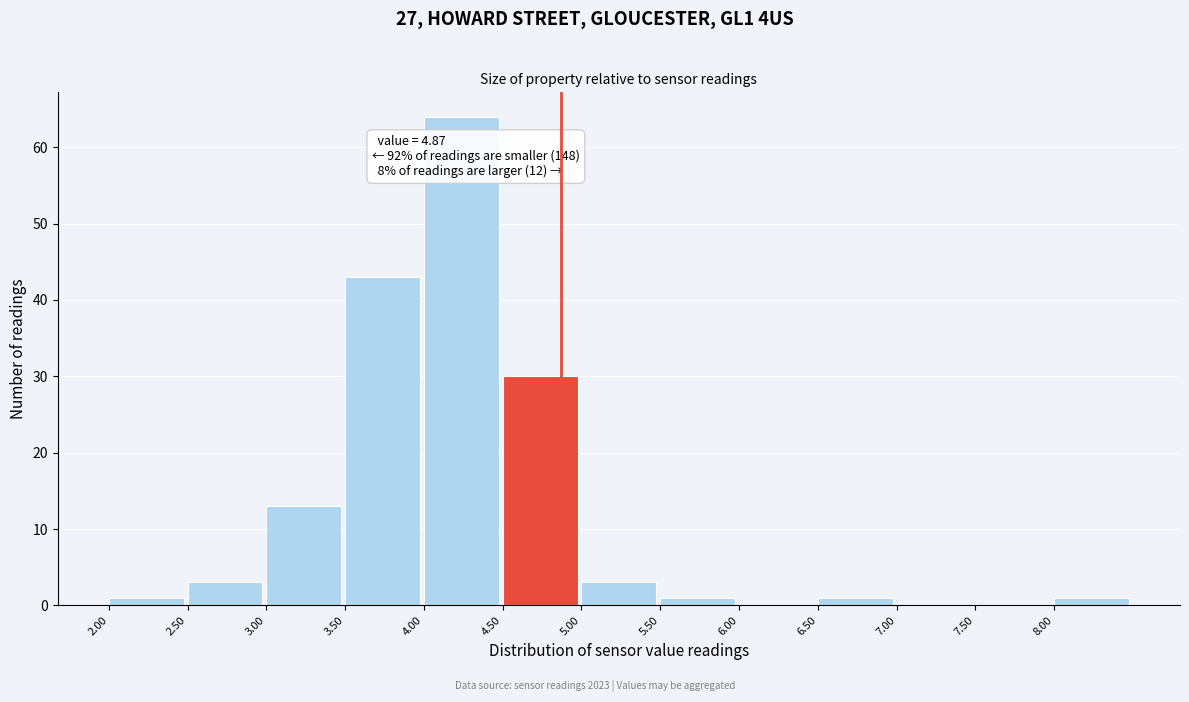

Over which range of the x-axis is the bar tallest?

4.0 to 4.5